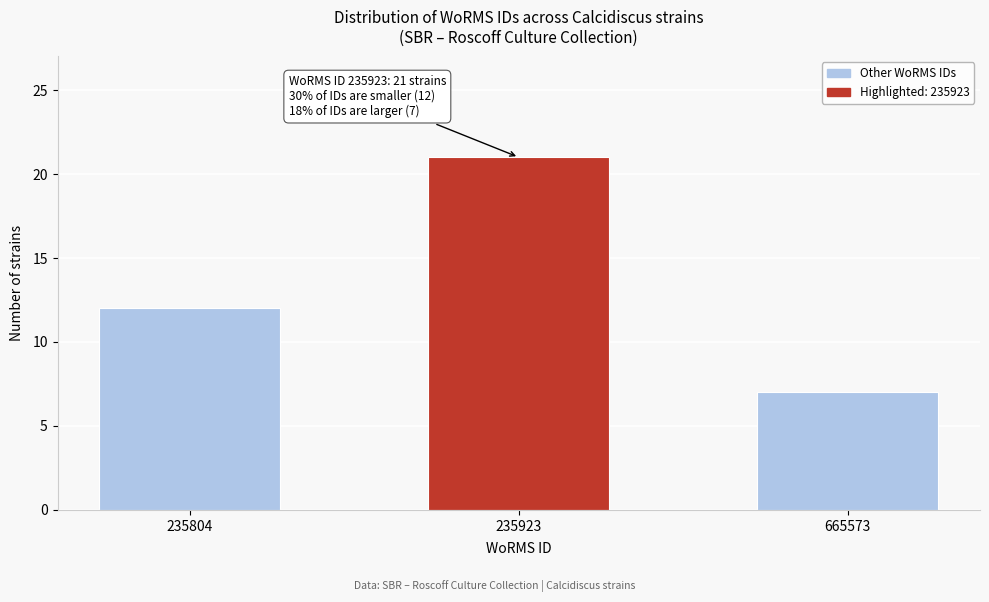

Reading left to right, what are all the values shown in this chart?

235804=12	235923=21	665573=7